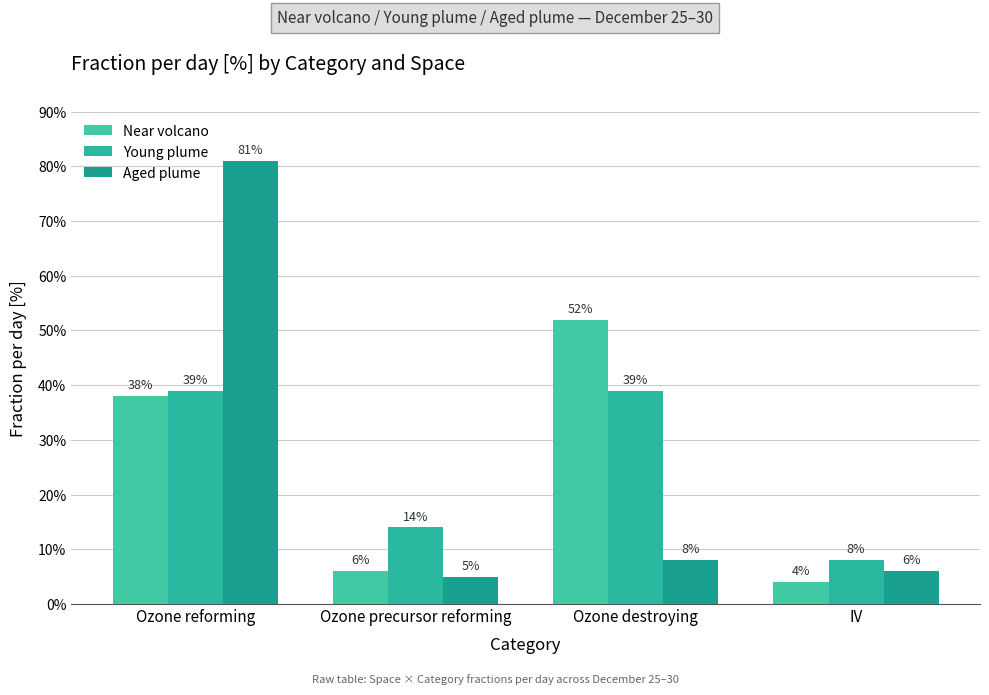

Count the number of categories in the chart.

4